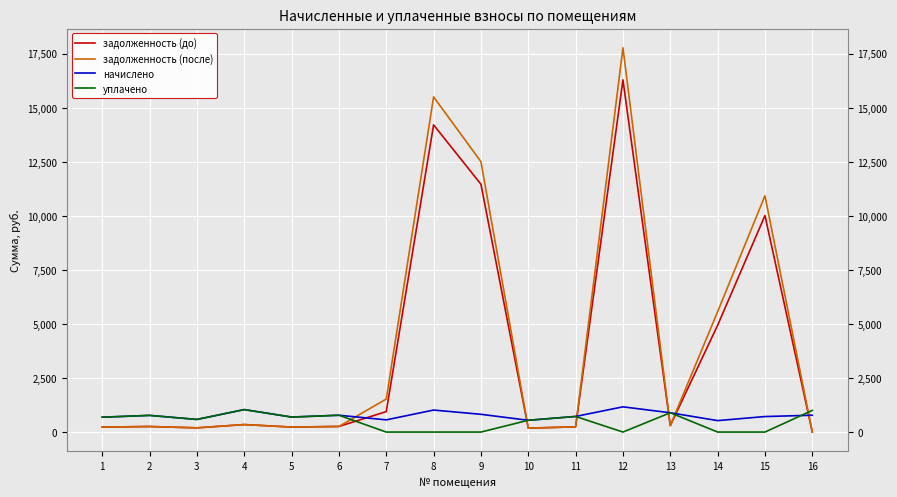

Is the value of задолженность (до) at 4 greater than the value of начислено at 4?

No